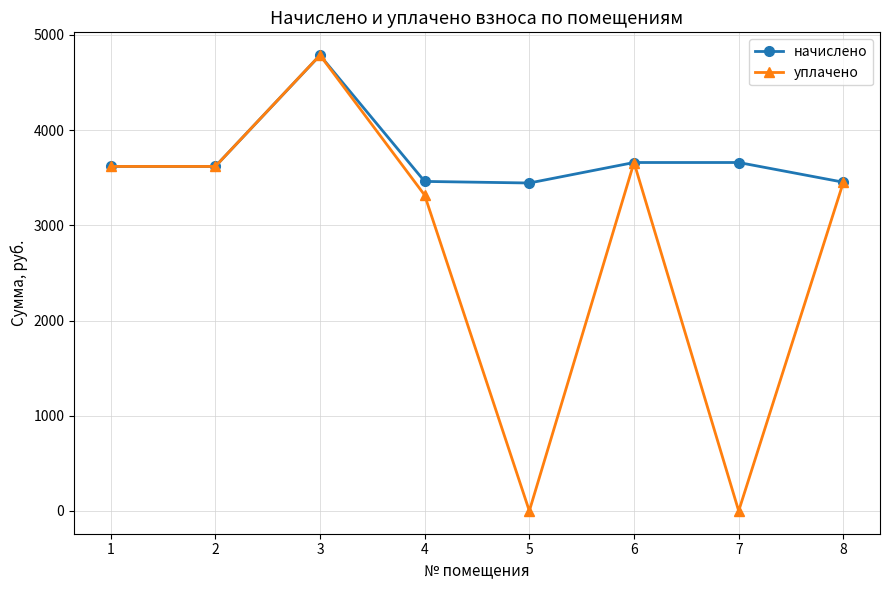

Does the chart display data point markers on the line(s)?

Yes